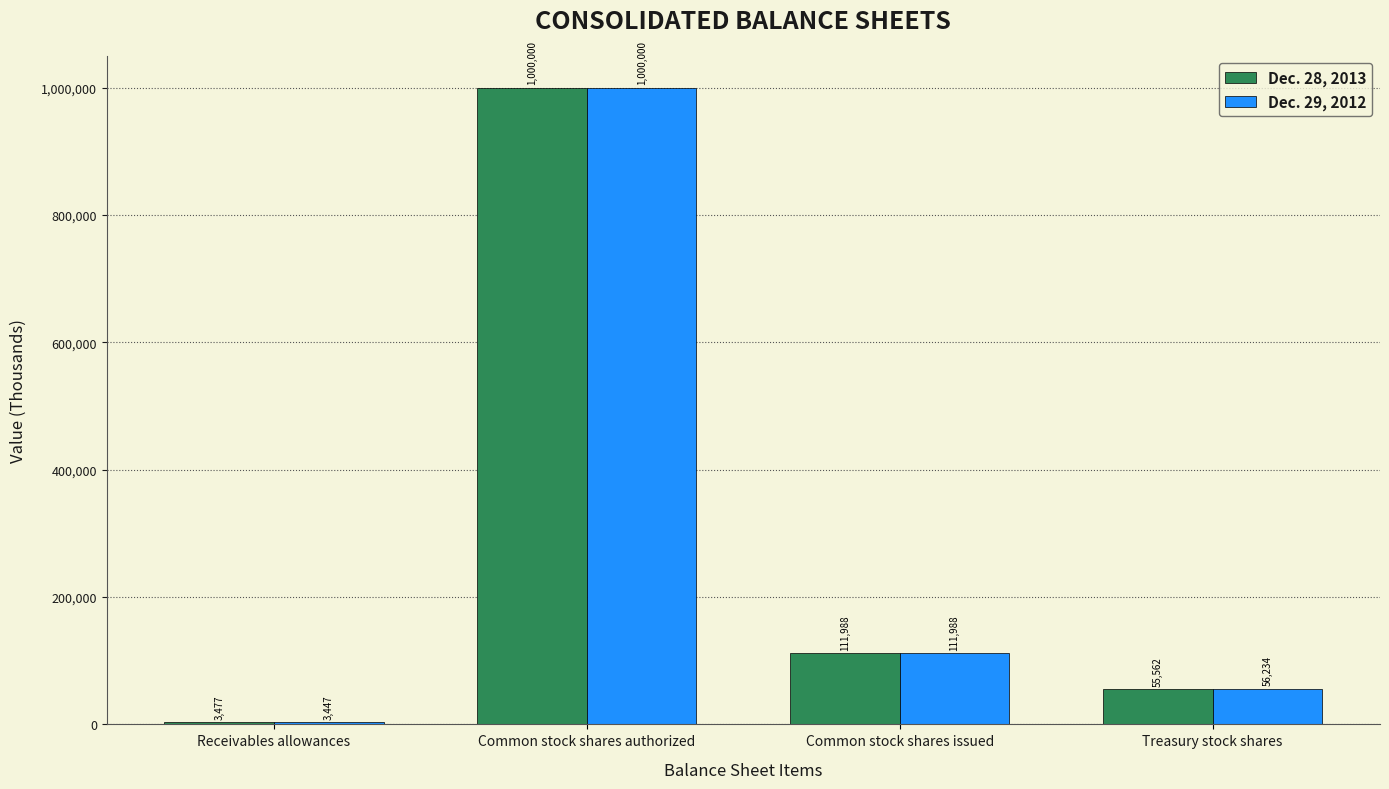

Rank the series at Receivables allowances from highest to lowest value.

Dec. 28, 2013, Dec. 29, 2012